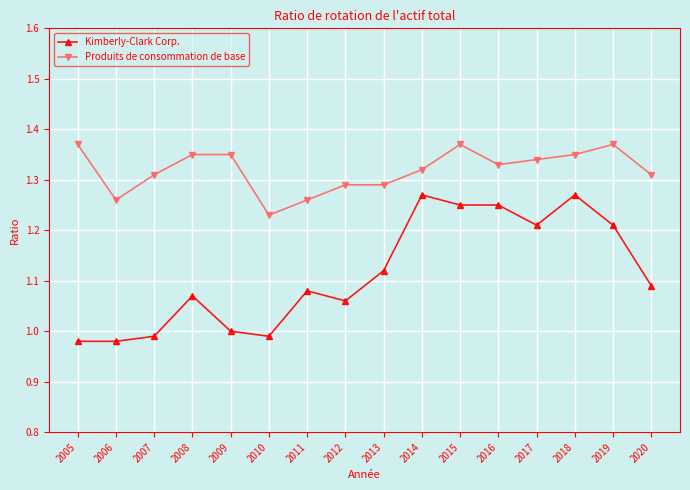

Which category has the lowest value in the Produits de consommation de base series?

2010